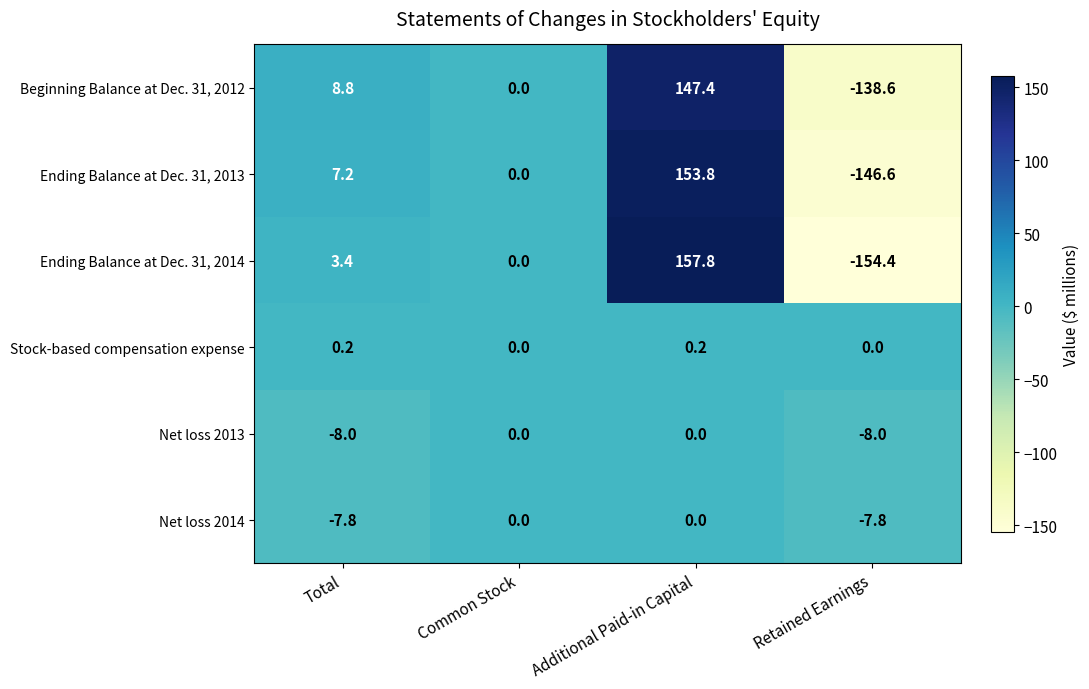

What is the difference between the Ending Balance at Dec. 31, 2014 values at Retained Earnings and Common Stock?

154.4